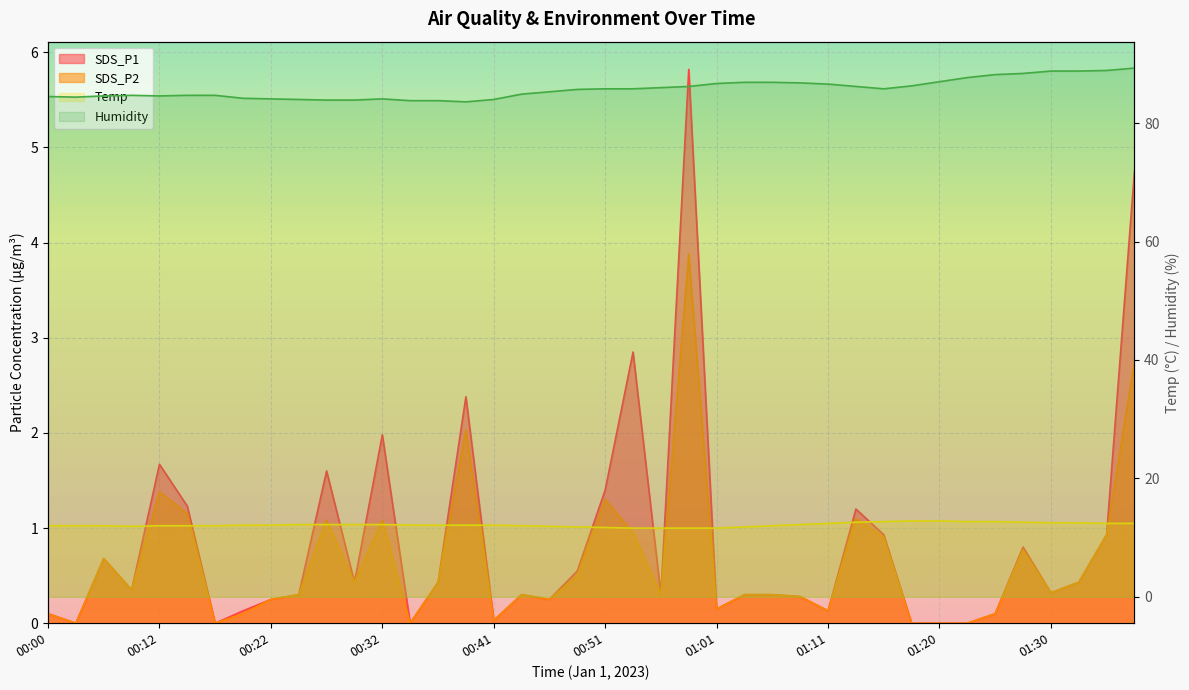

What position from the right is 01:37?

1